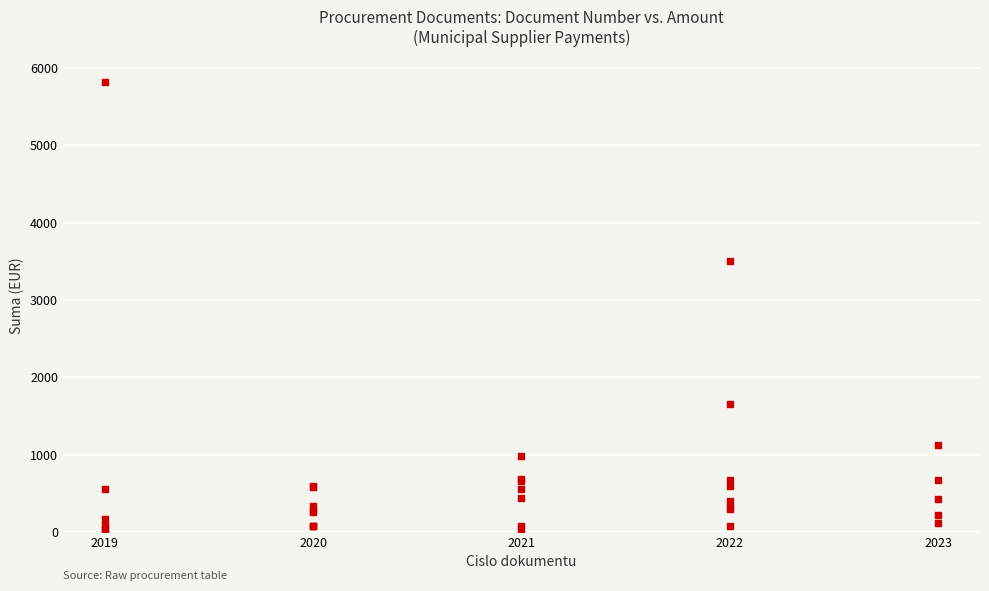

What Y value in the scatter plot is closest to 2928?

3500.0